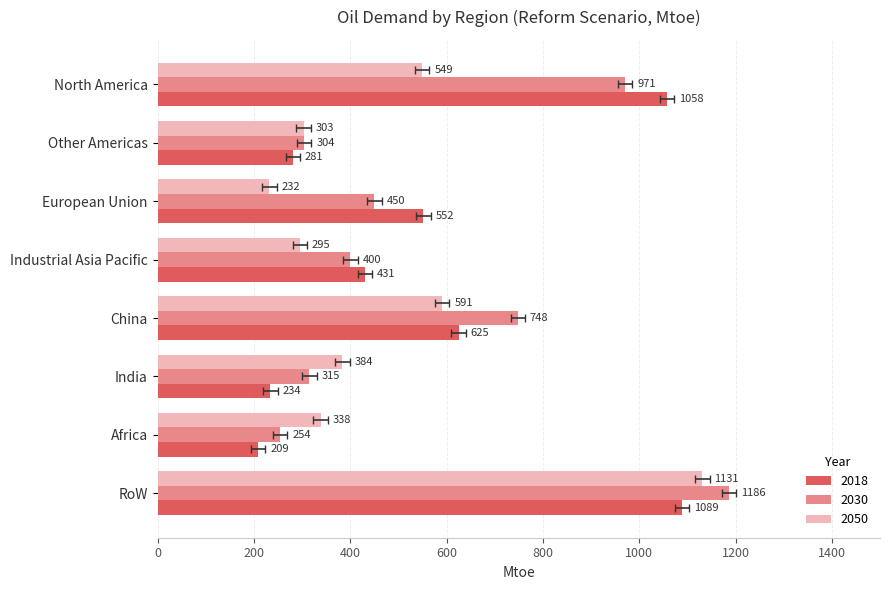

Are the bars grouped side by side (vs. stacked)?

Yes